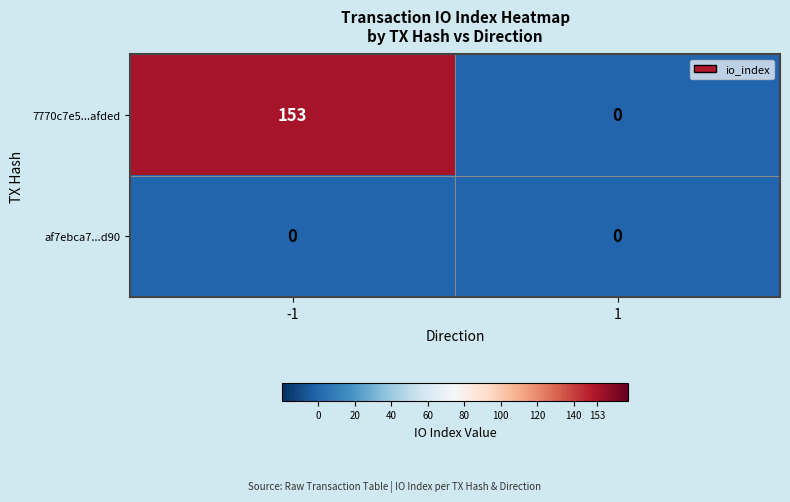

The af7ebca7...d90 series shows 0 at -1. True or false?

True